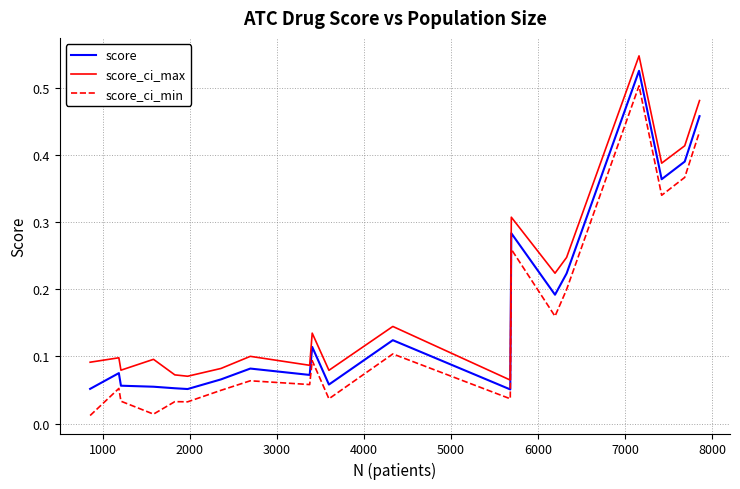

List the series in order of their overall mean, lowest first.

score_ci_min, score, score_ci_max